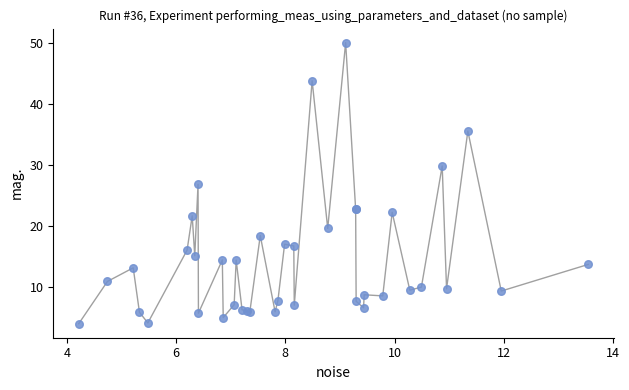

What Y value in the scatter plot is closest to 26?

26.8